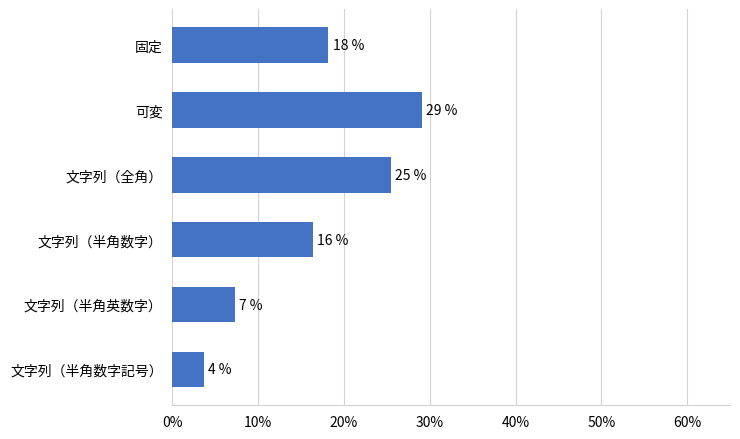

Are the bars horizontal?

Yes